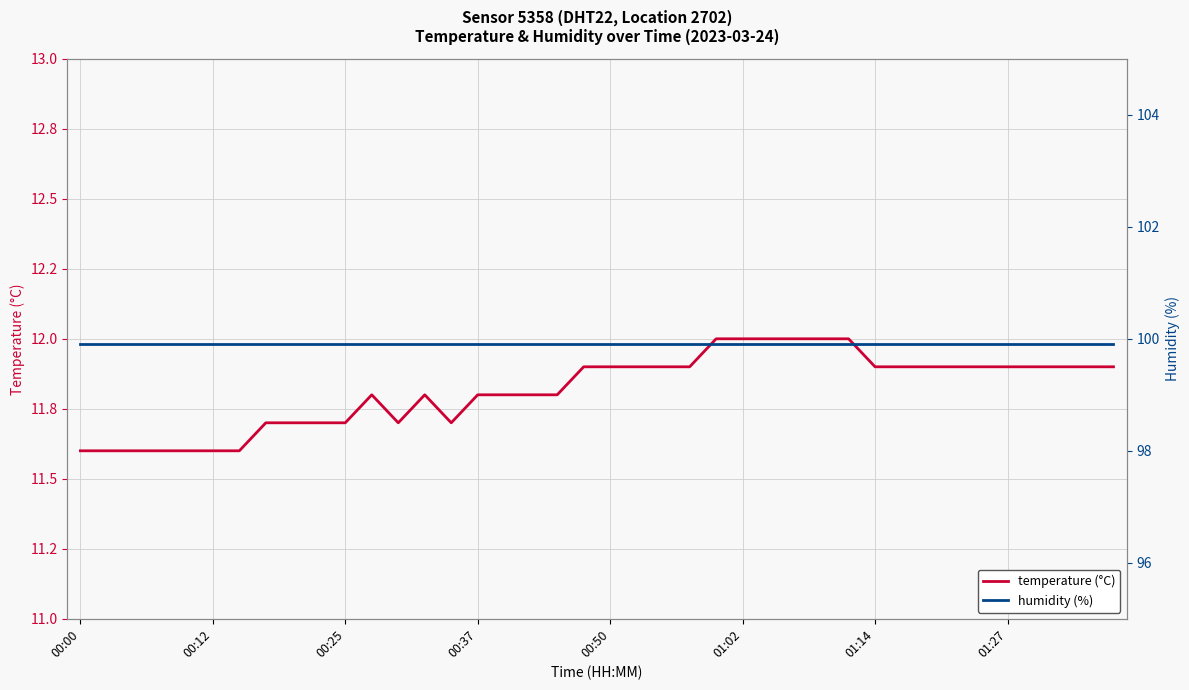

What is the total value across all series at 00:00?

111.5